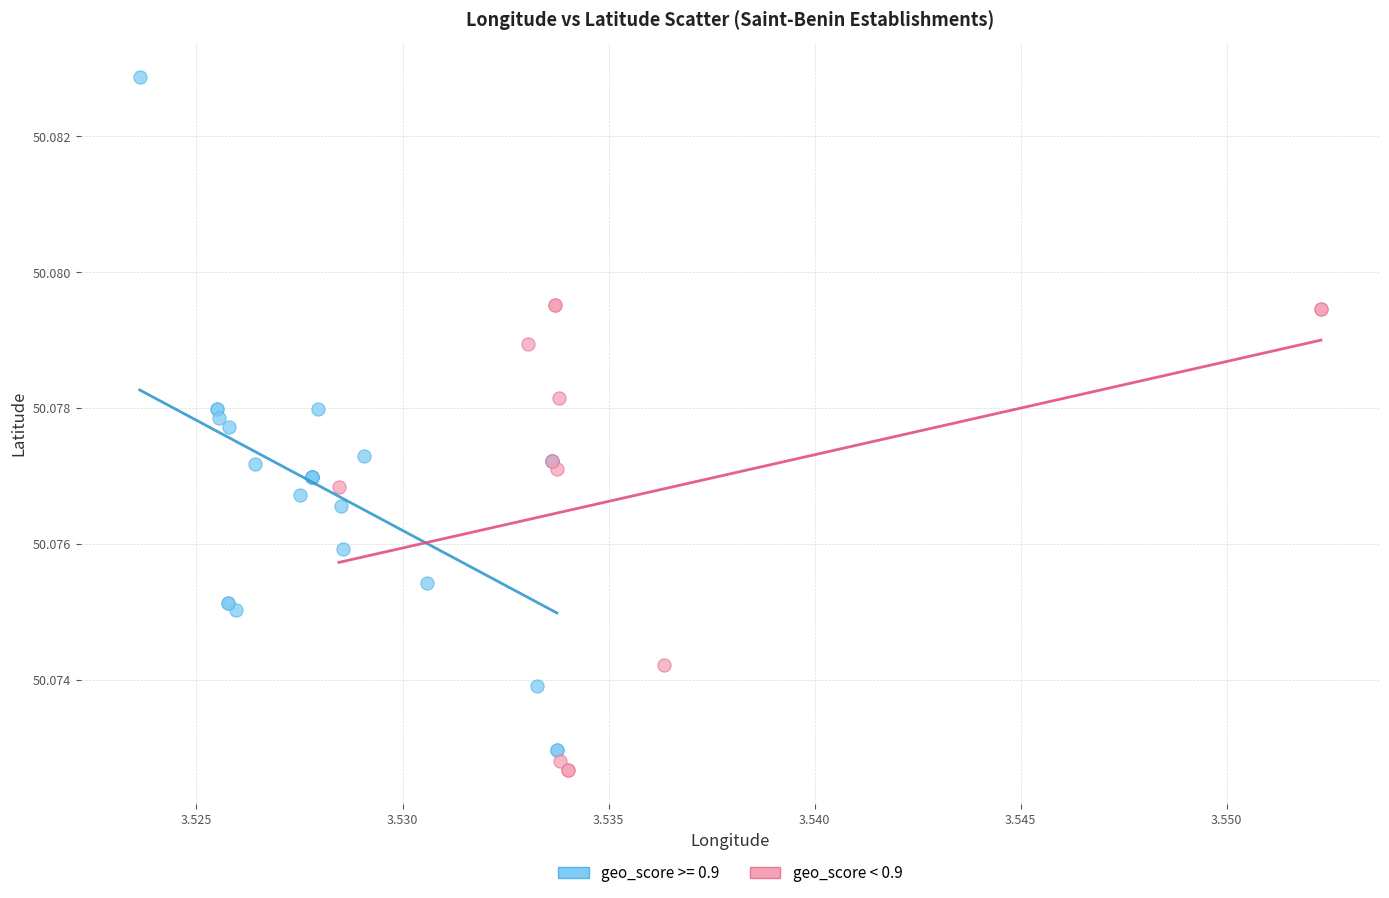

Which series reaches the maximum Y coordinate?

geo_score >= 0.9